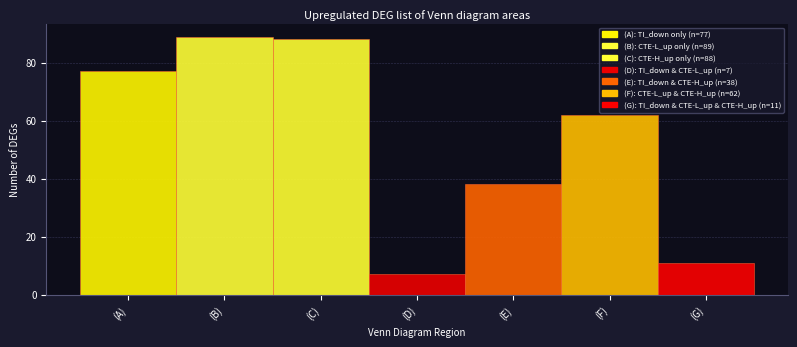

Reading right to left, extract all data points from this chart.

(G)=11	(F)=62	(E)=38	(D)=7	(C)=88	(B)=89	(A)=77